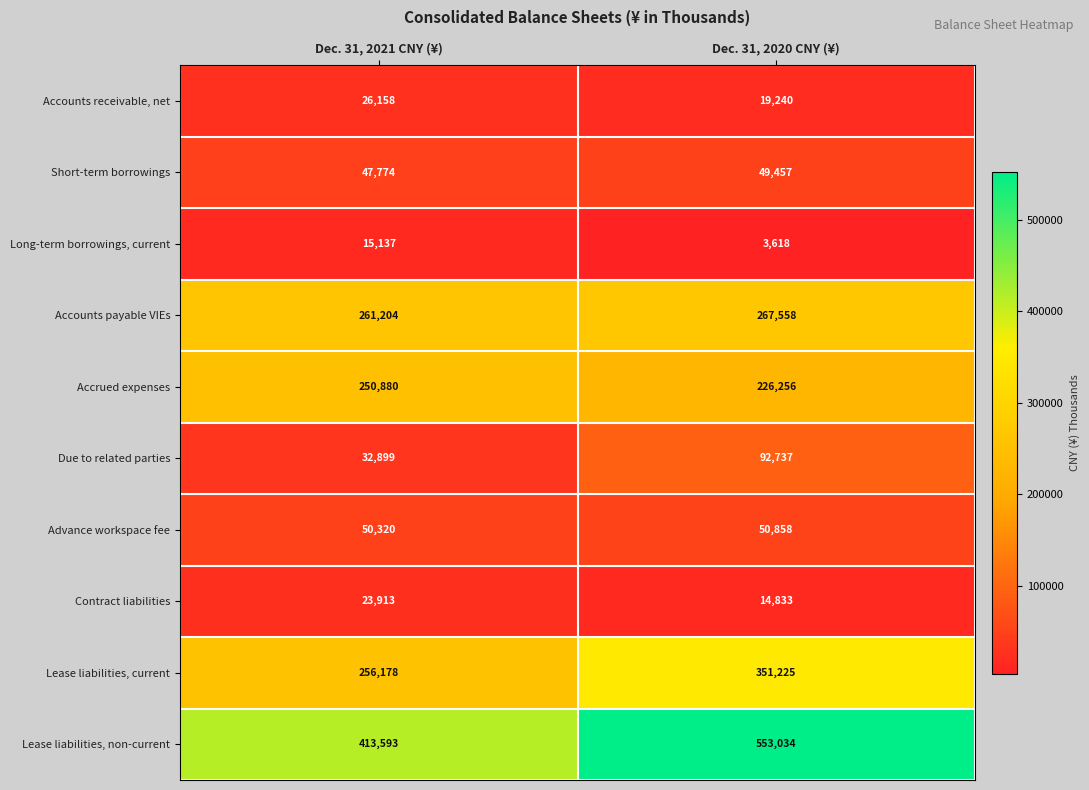

The value of Accrued expenses at Dec. 31, 2020 CNY (¥) is 387728. True or false?

False